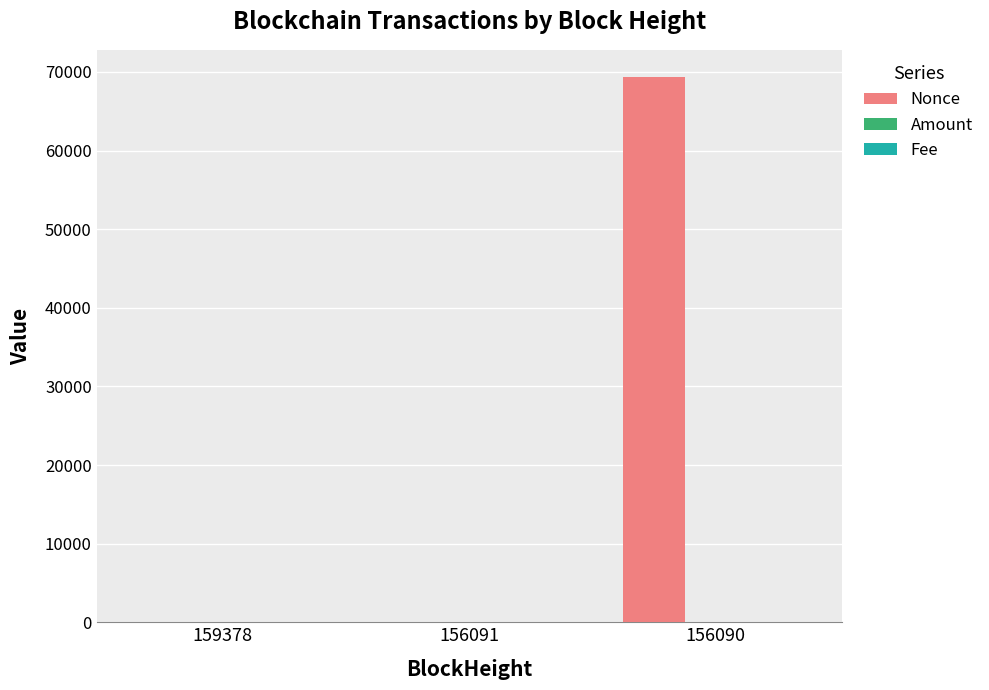

Does the chart contain stacked bars?

No